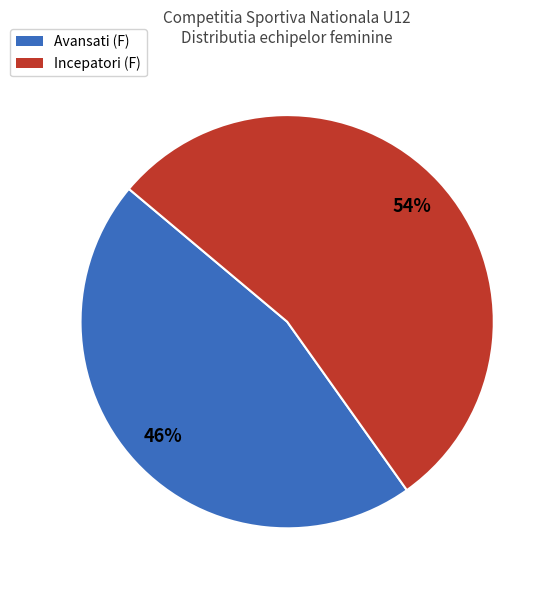

To the nearest percent, what is the difference between the largest and smallest slice percentages?

8%